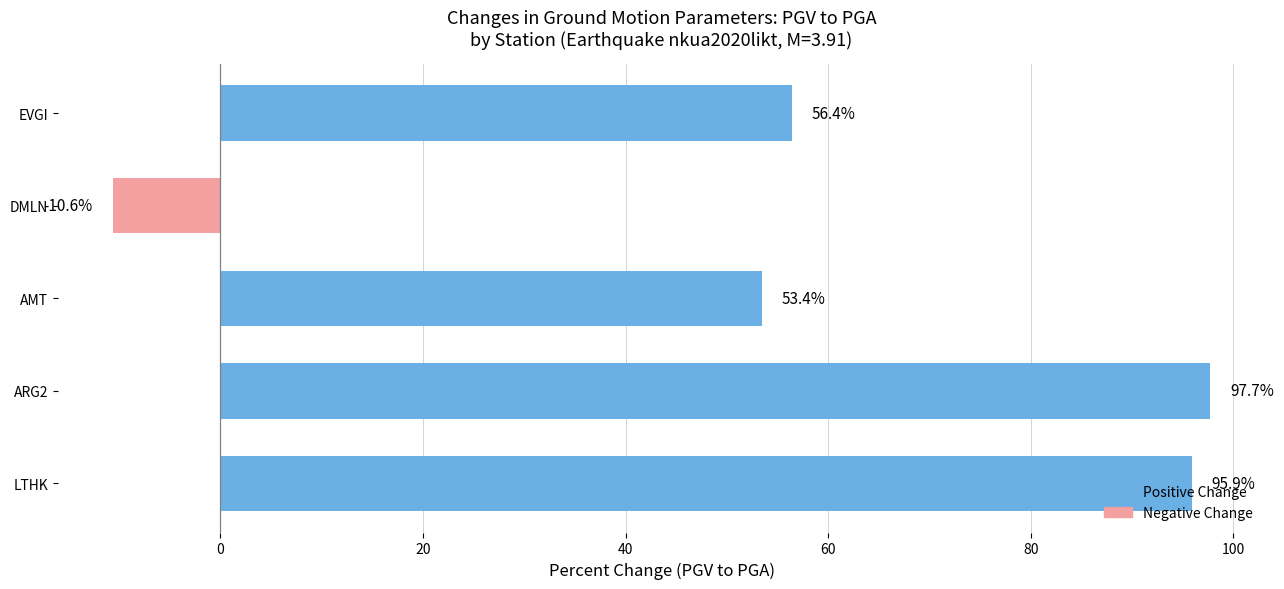

At which category does the chart reach its minimum across all series?

DMLN